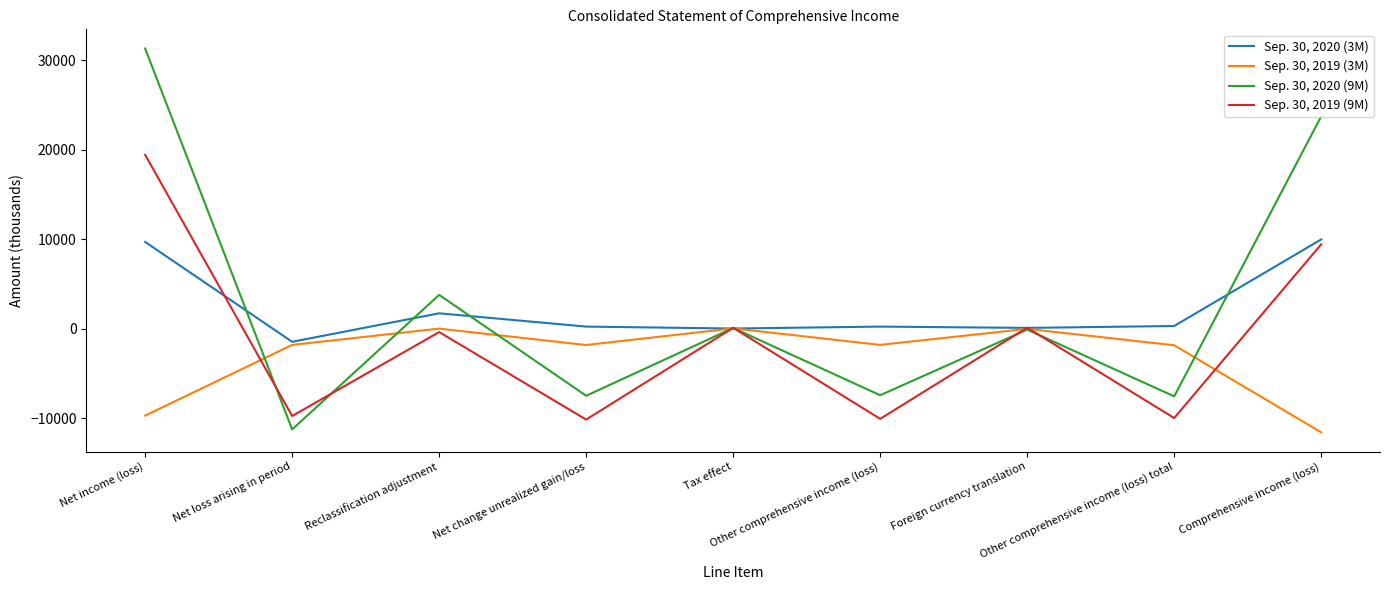

What is the smallest value displayed?

-11603